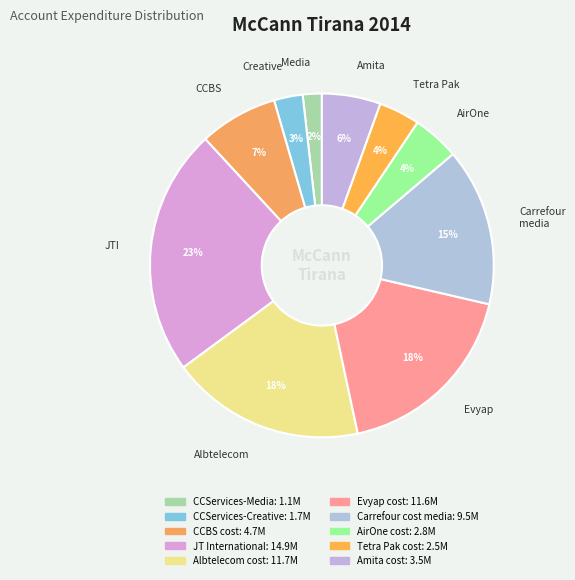

Combined, do CCServices-Creative and Carrefour cost media account for over 50%?

No